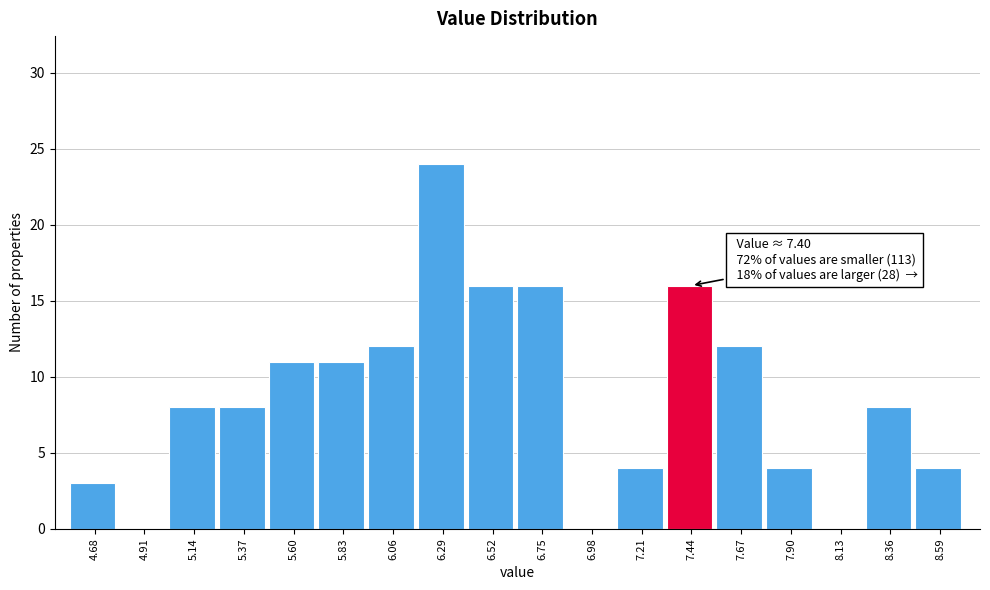

Which range on the x-axis has the tallest bar?

6.20 to 6.40